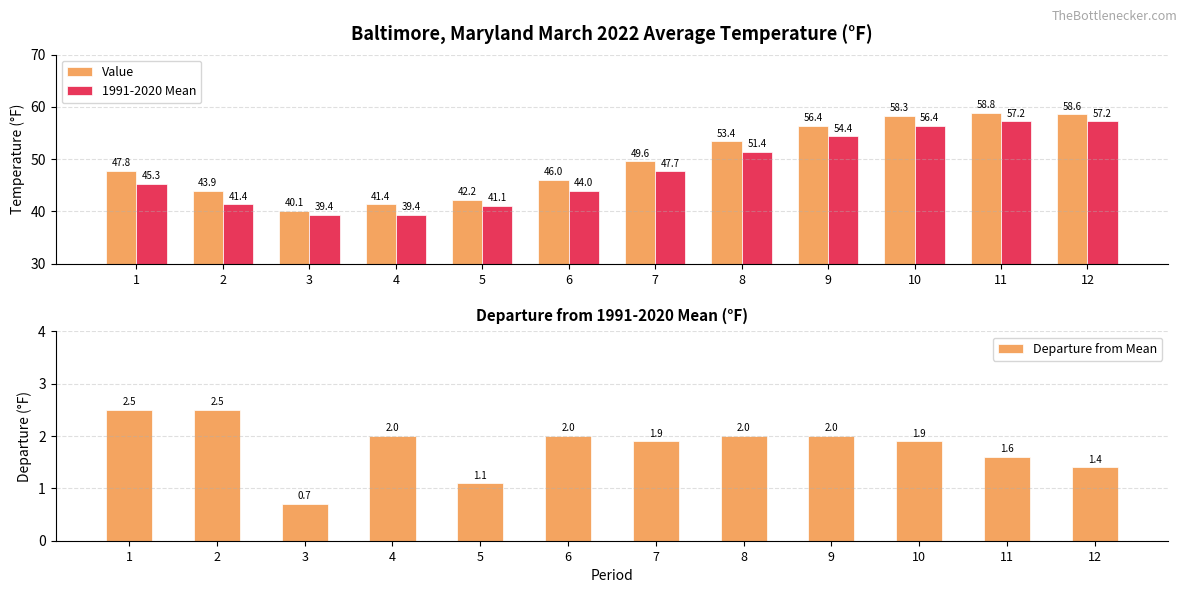

What is the difference between the highest and lowest values at 1?

45.3